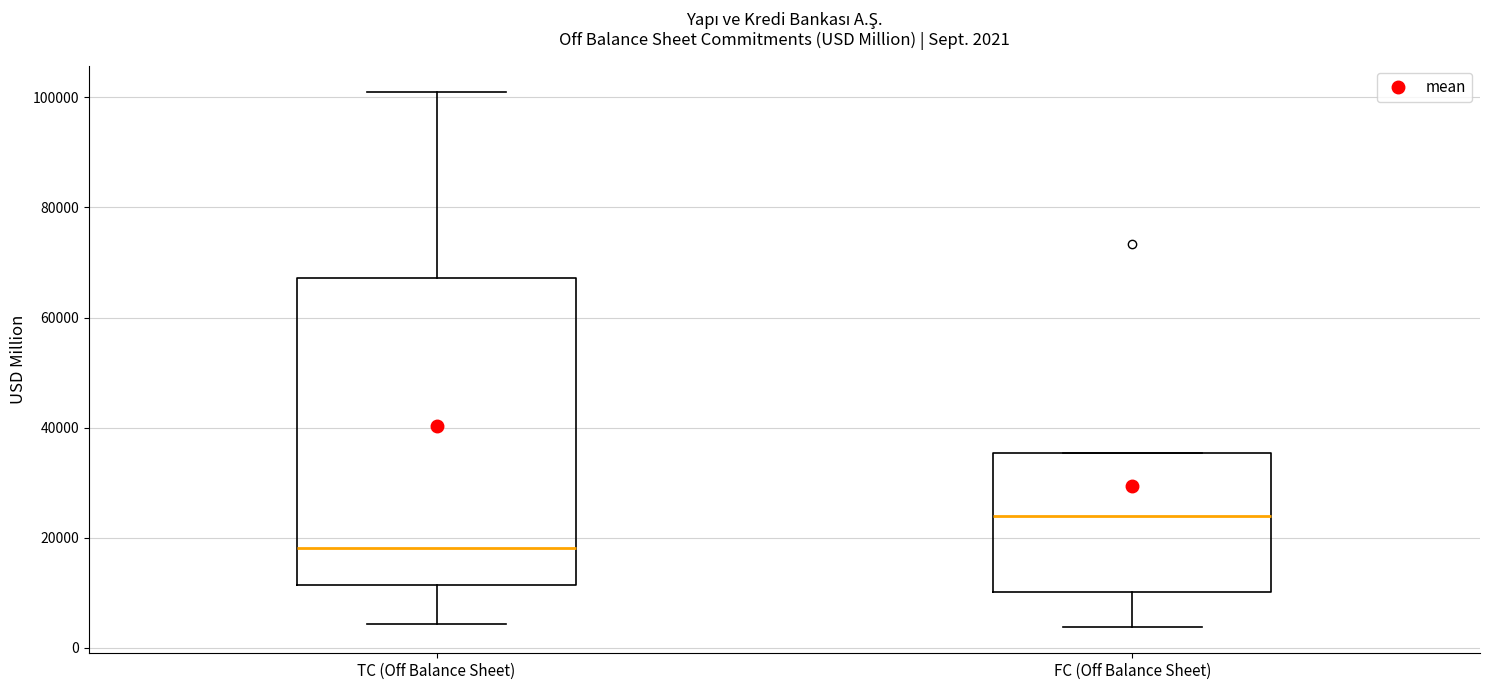

Which box has the highest median line?

FC (Off Balance Sheet)